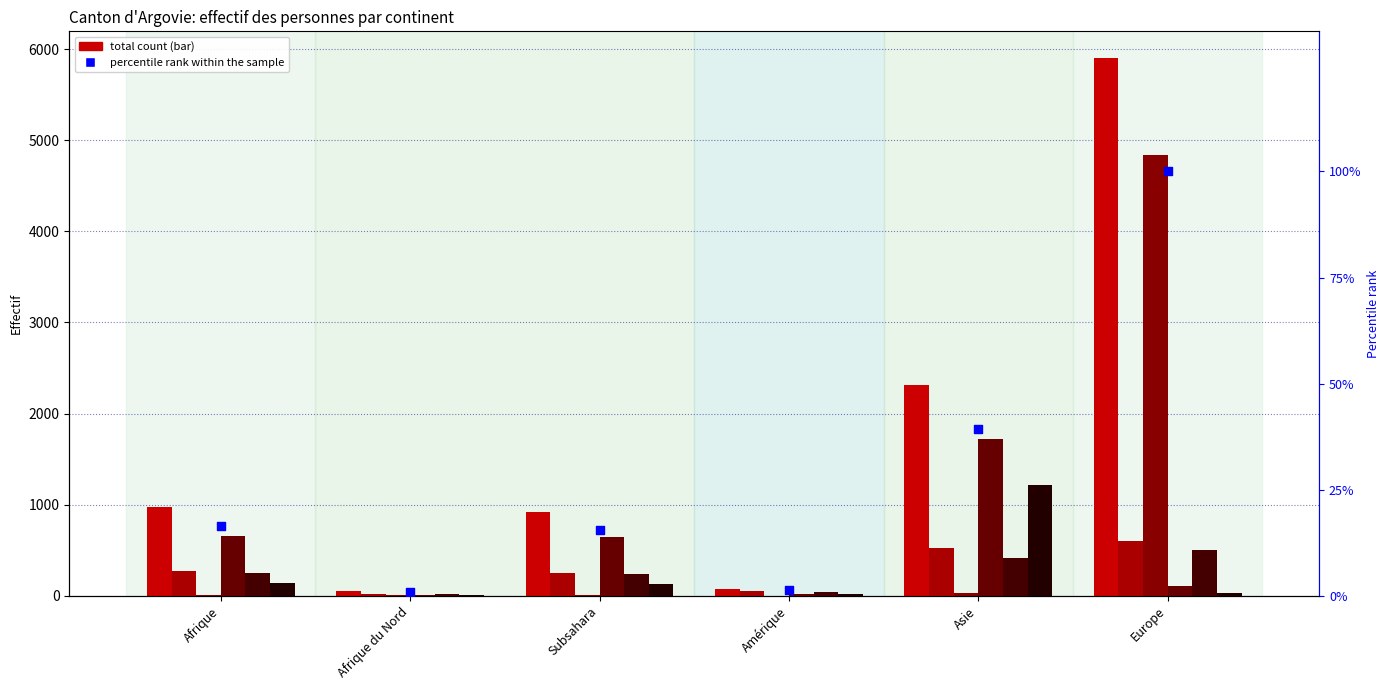

What is the total value across all series at Asie?

3957.3